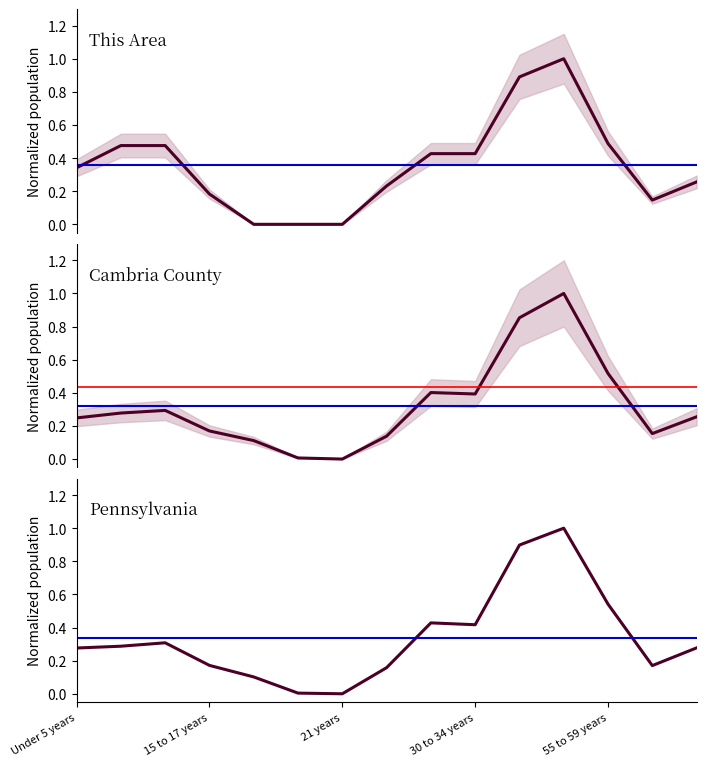

What is the greatest value displayed?

1.0